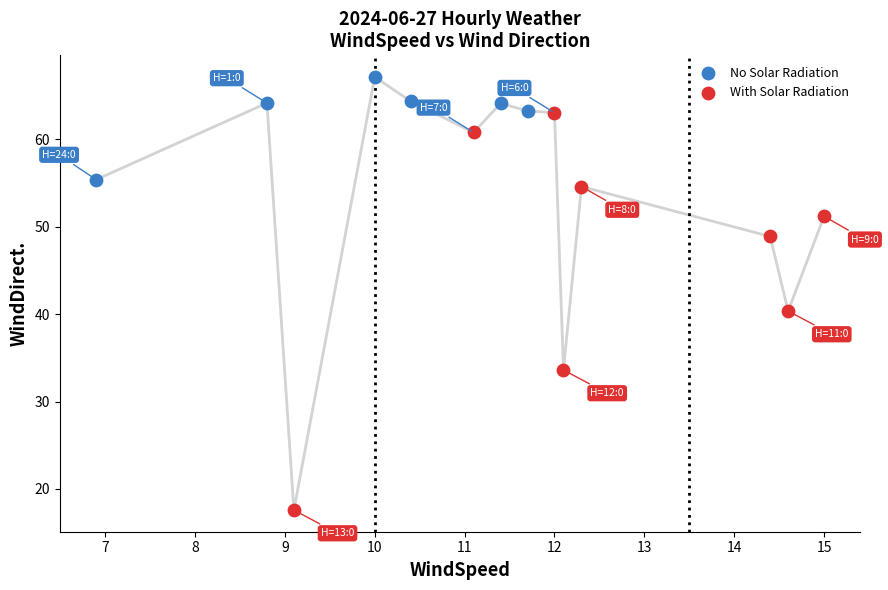

Which series has the widest spread of Y values?

With Solar Radiation